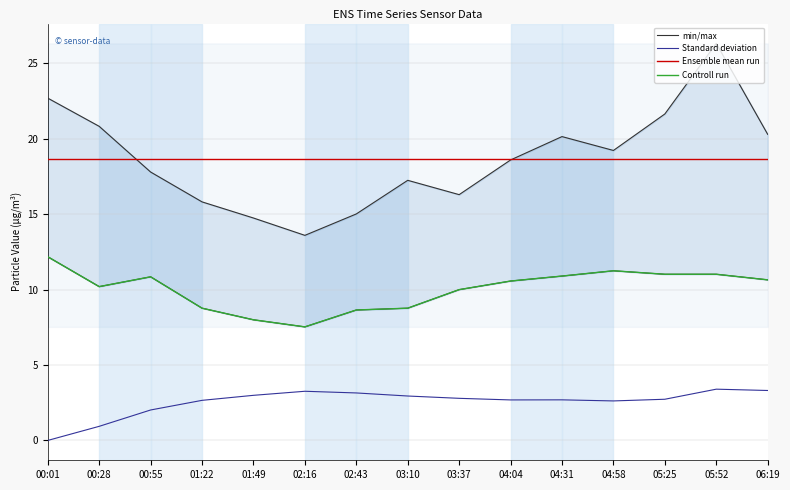

Where does the Controll run series first go above 10?

00:01